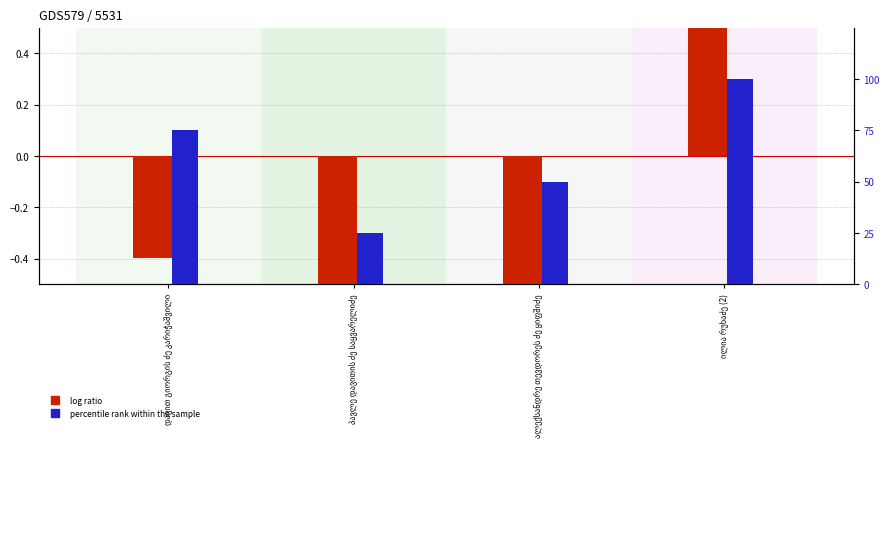

How many bars are there in each group?

2